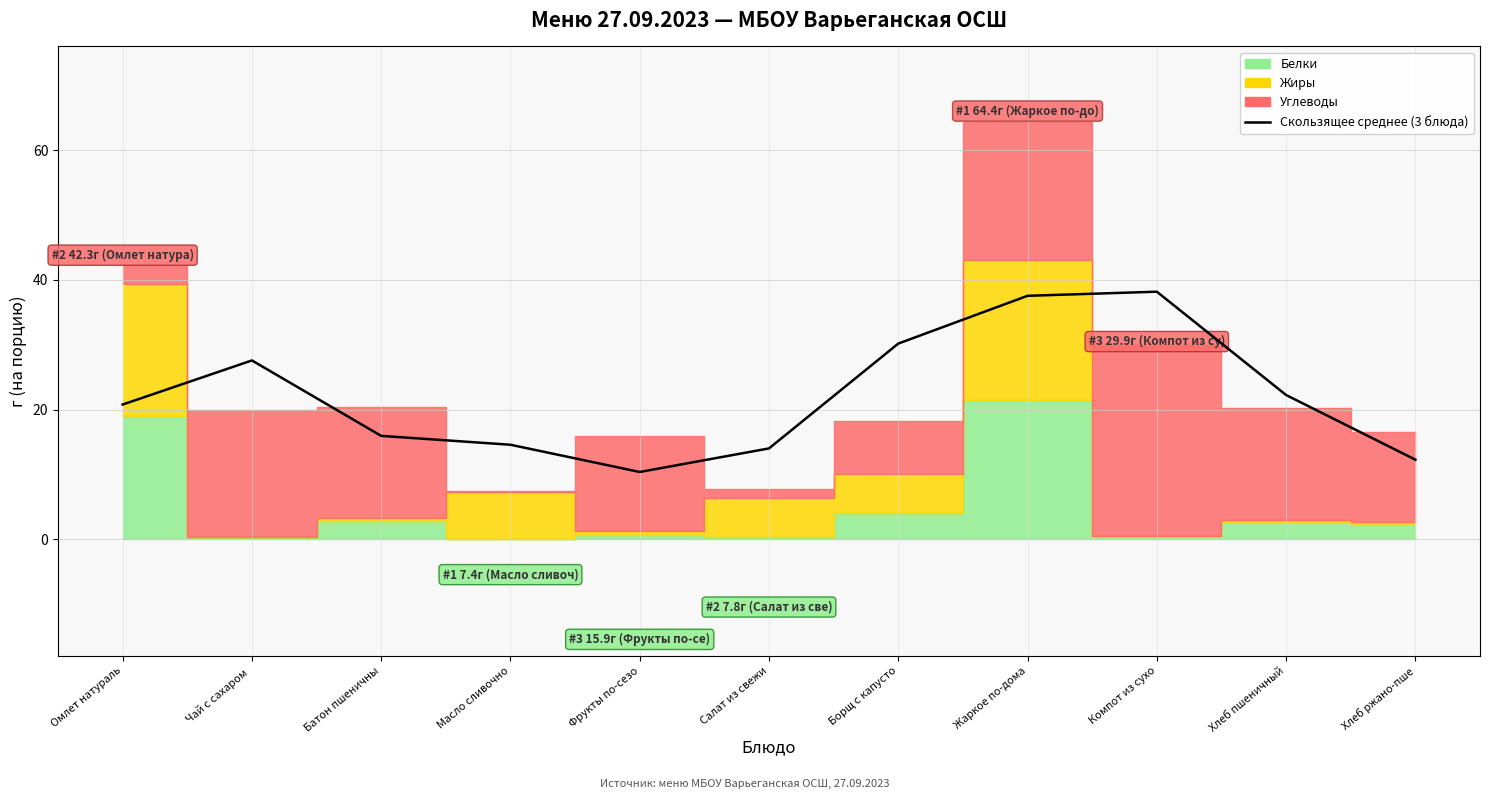

Where does the data first go above 20?

Омлет натураль